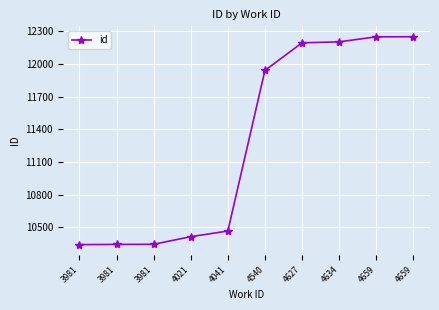

How many series are shown in this chart?

1